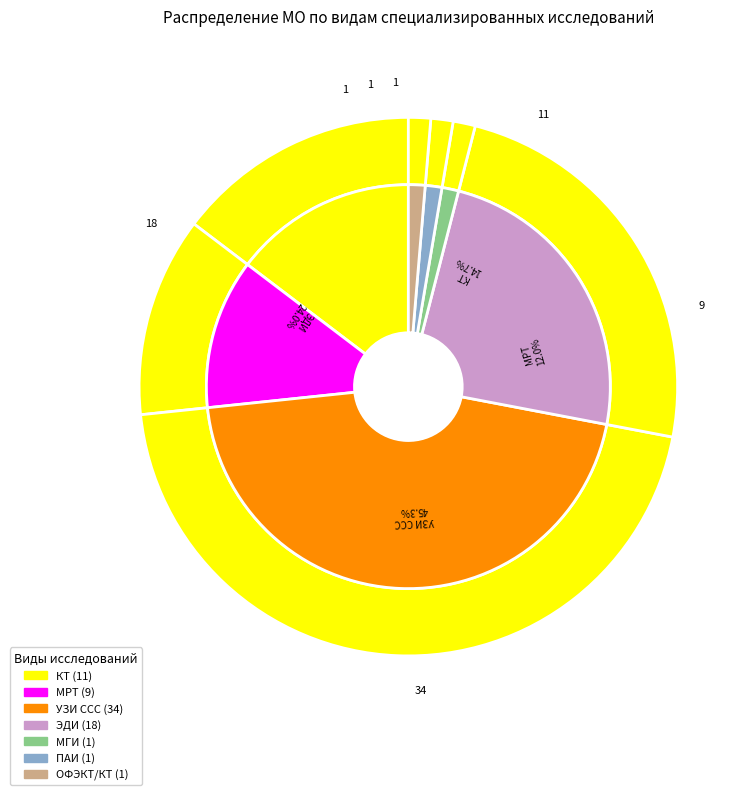

Combined, what portion of the pie is УЗИ ССС and КТ?

60.0%